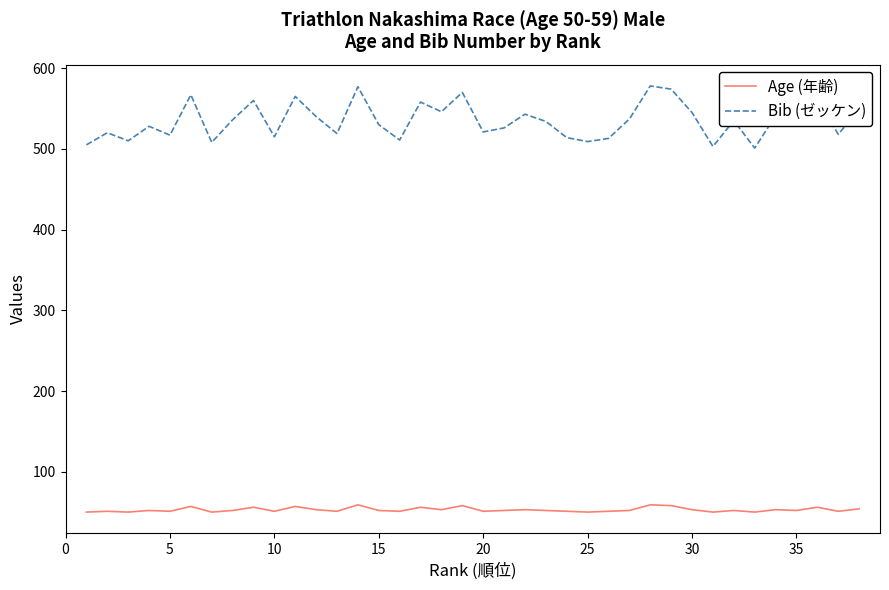

Which series has the widest spread of values?

Bib (ゼッケン)